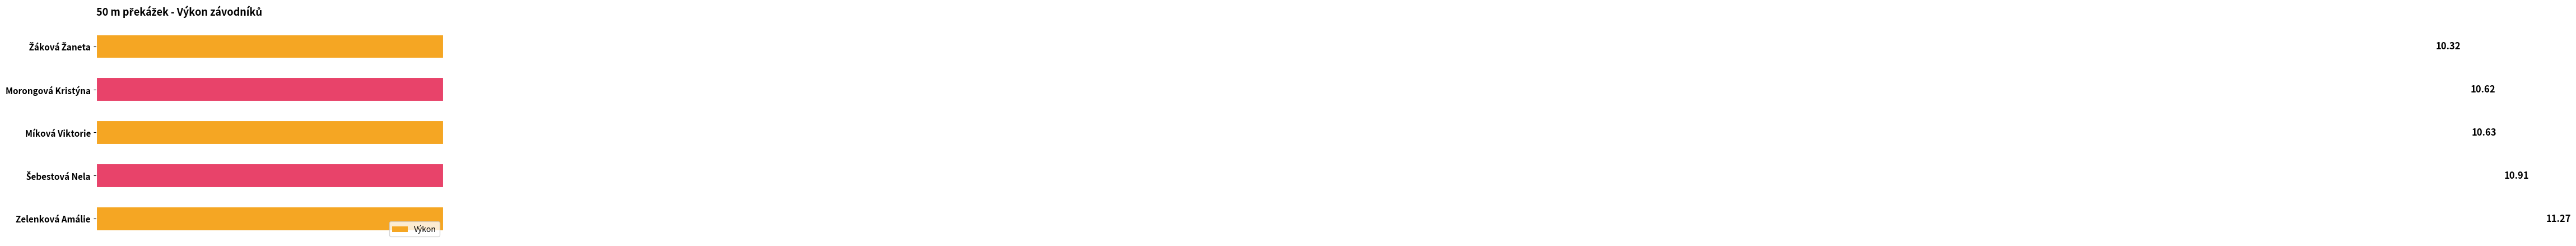

Which has a higher value, Žáková Žaneta or Šebestová Nela?

Šebestová Nela